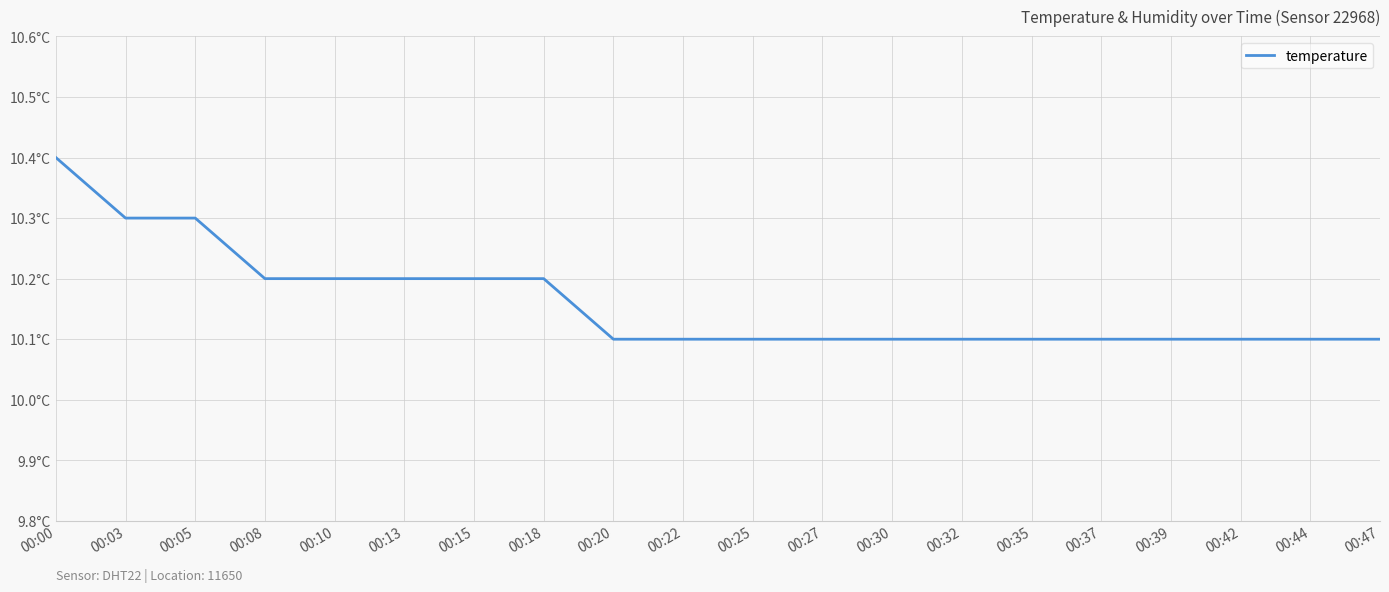

Does the chart display data point markers on the line(s)?

No